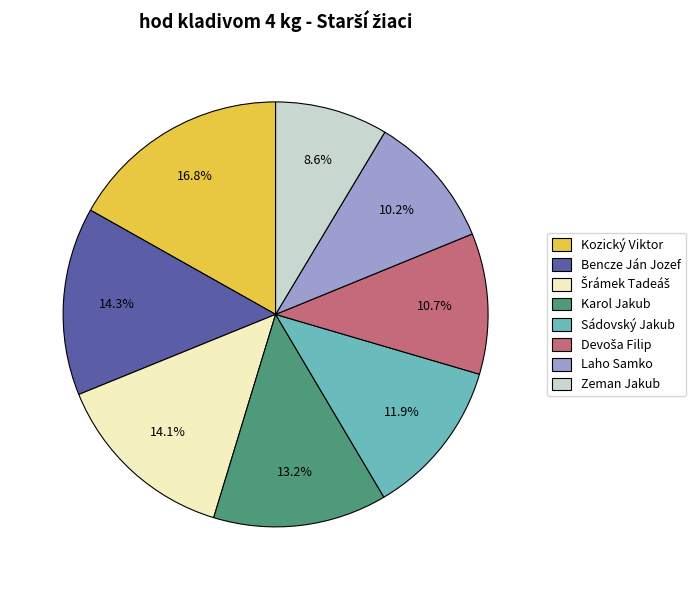

What is the smallest slice in the pie chart?

Zeman Jakub